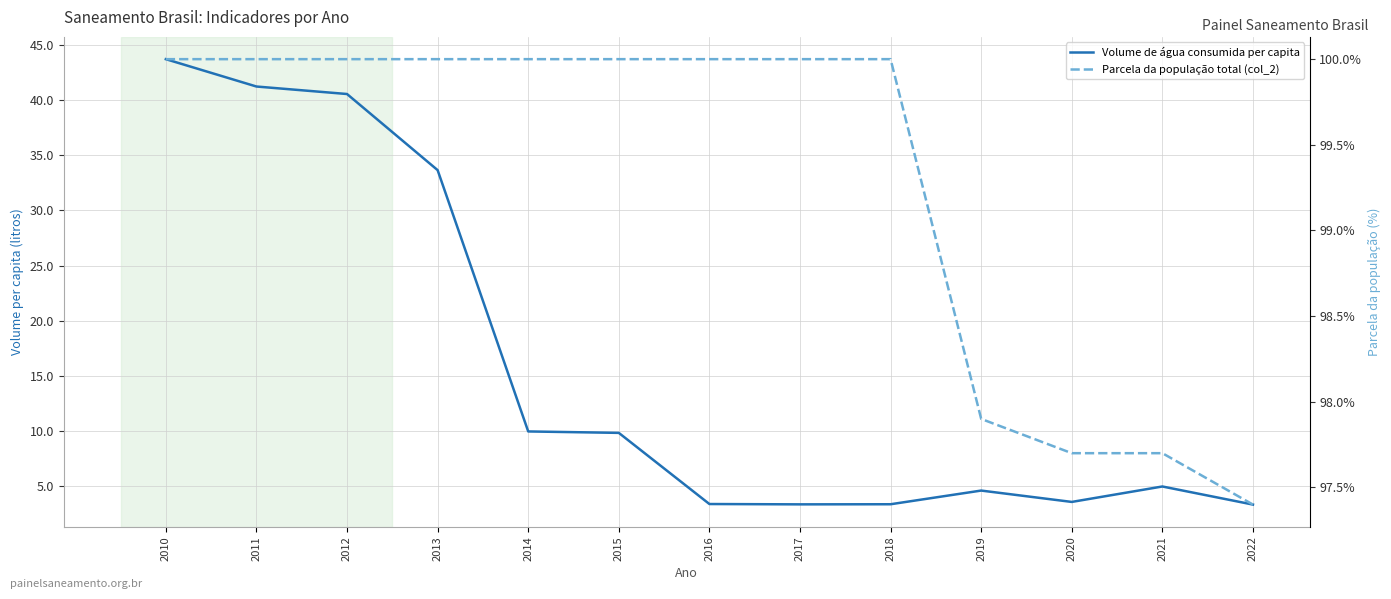

Is the value of Parcela da população total (col_2) at 2022 greater than the value of Volume de água consumida per capita at 2018?

Yes